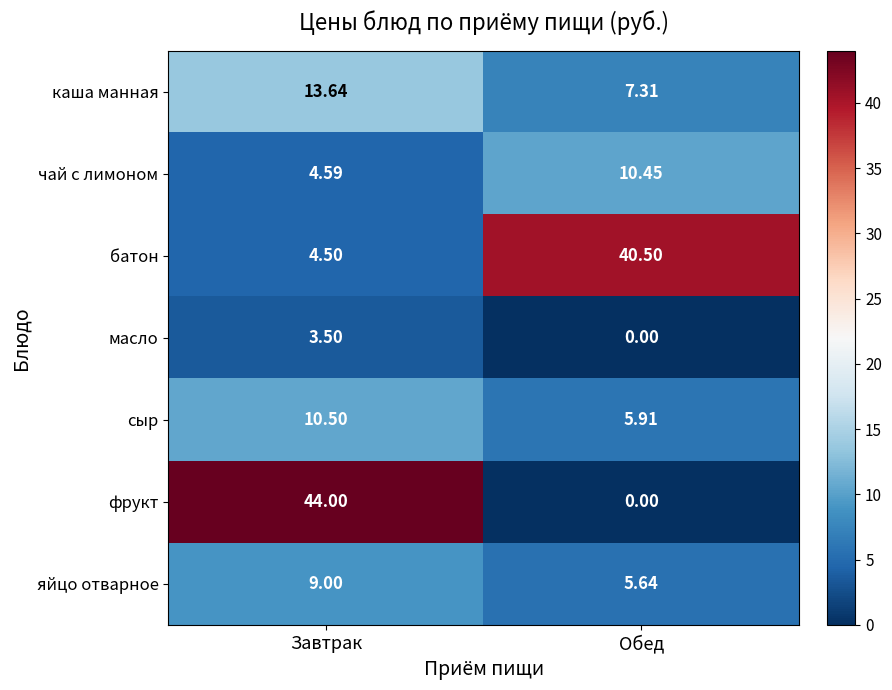

Which category has the lowest value in the сыр series?

Обед